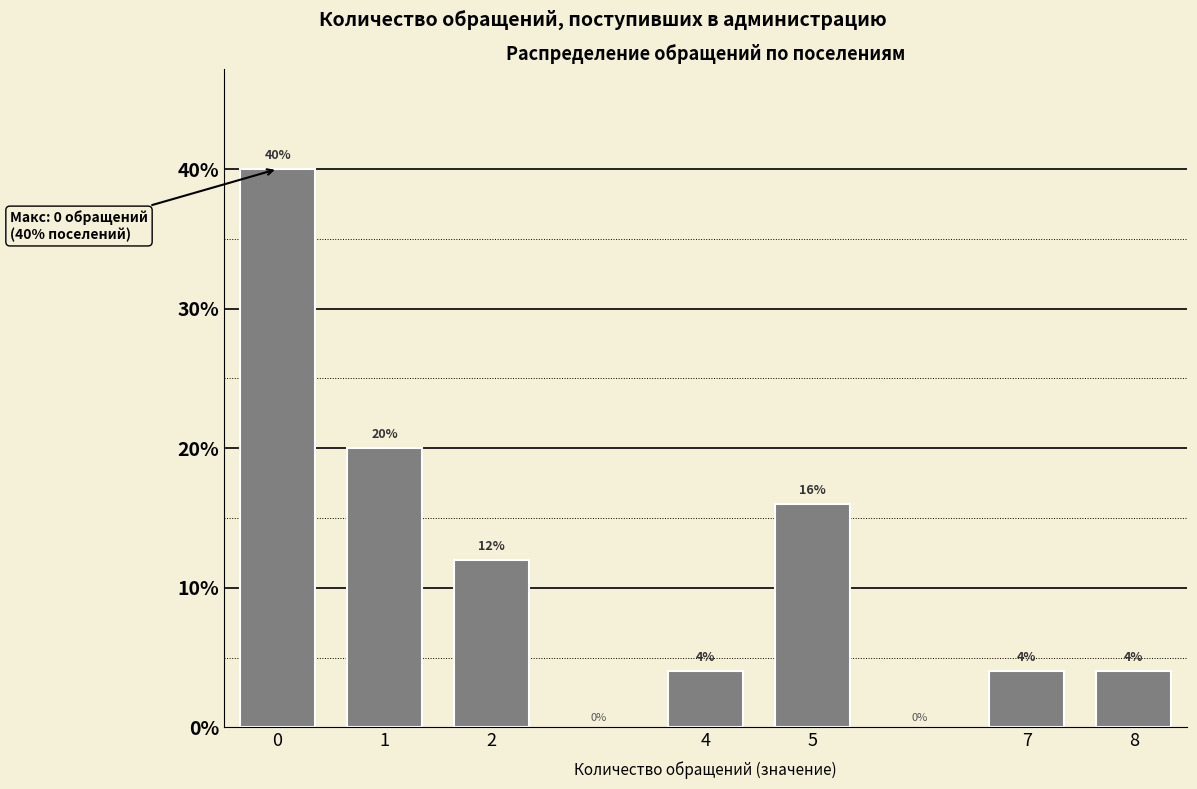

Reading right to left, extract all data points from this chart.

4	4	16	4	12	20	40